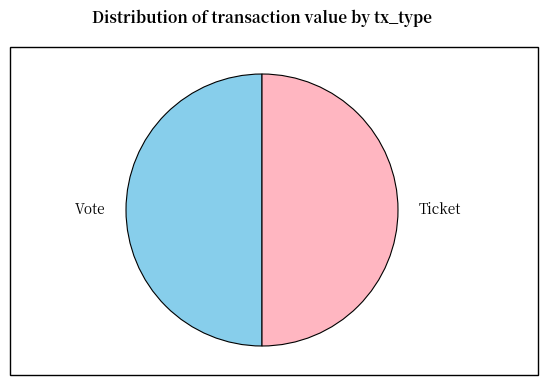

Do Vote and Ticket together represent more than half of the pie?

Yes